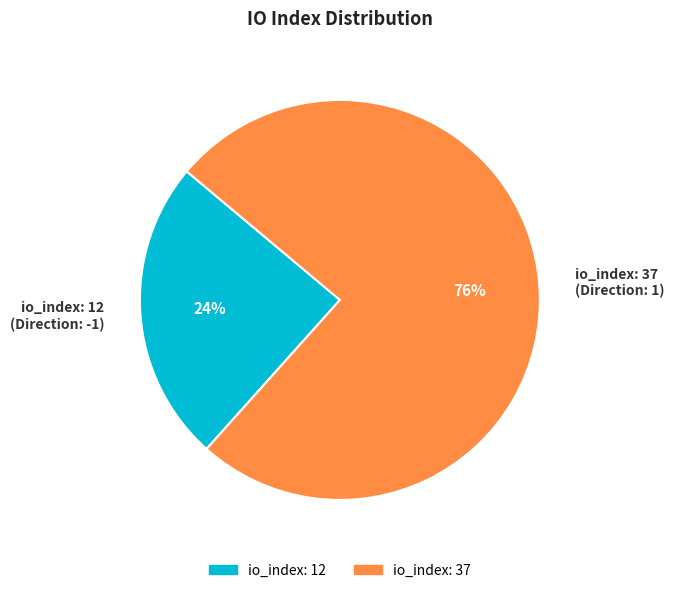

To the nearest percent, what is the average slice percentage?

50%